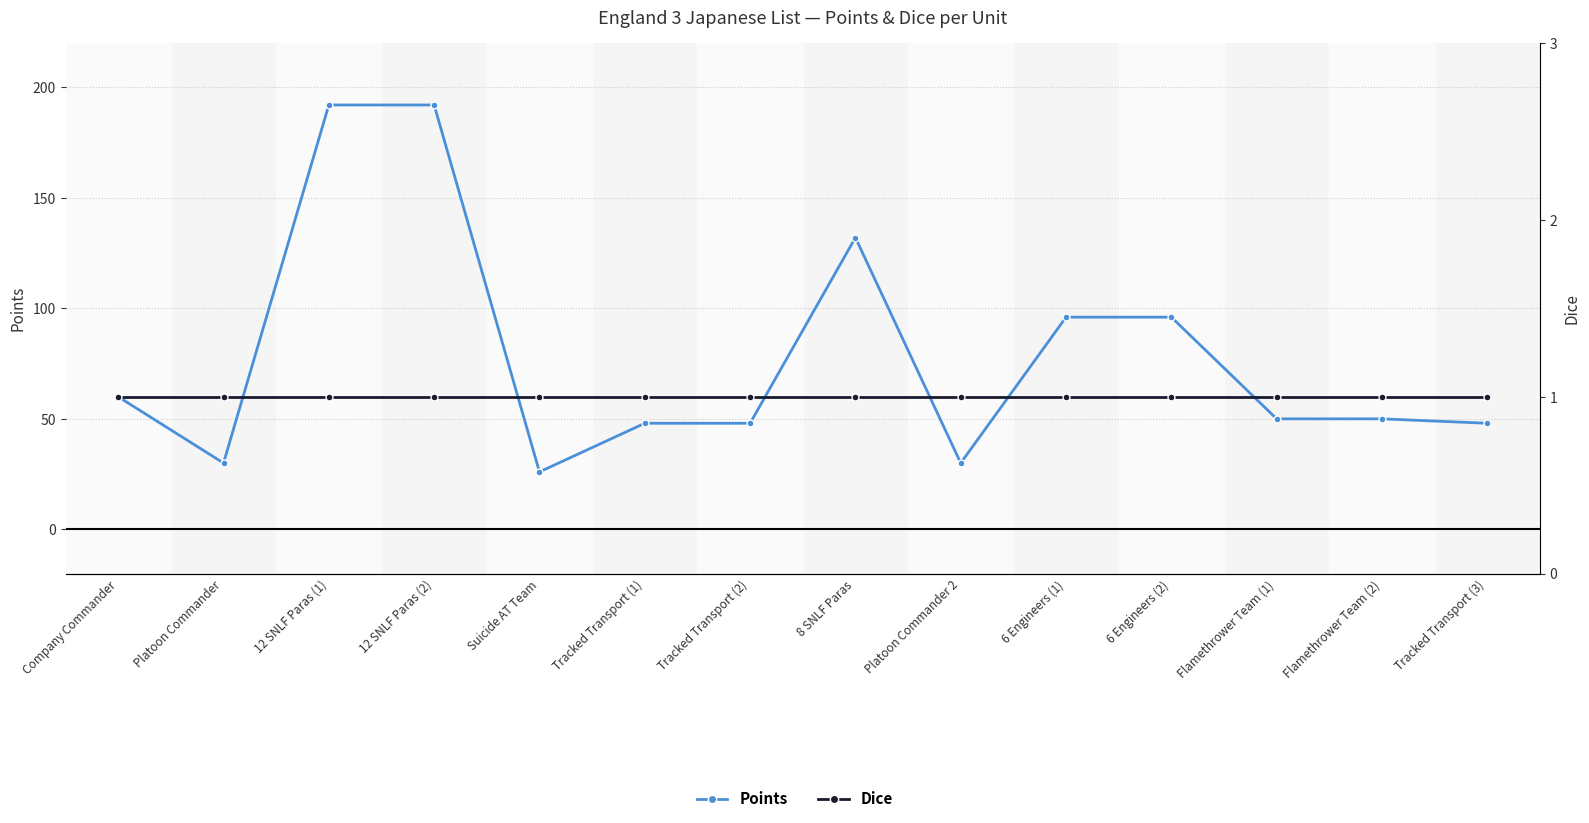

True or false: Points has a value of 26 at Suicide AT Team.

True